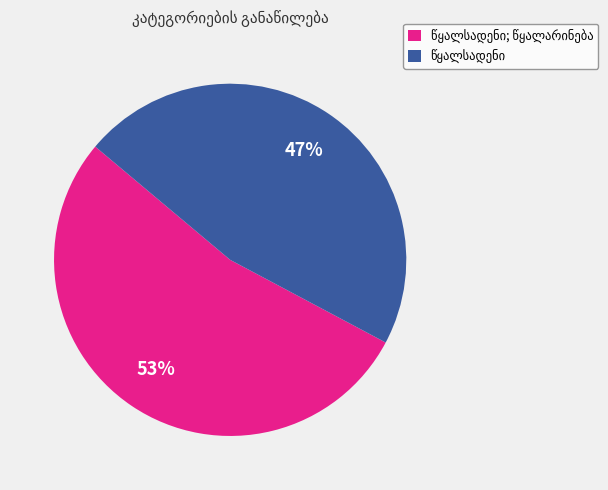

To the nearest percent, what is the average slice percentage?

50%